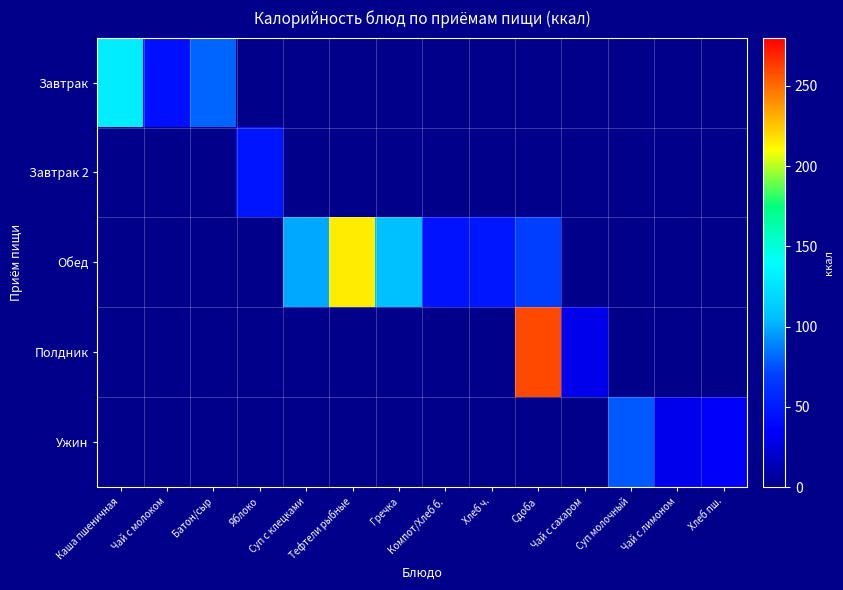

How many categories are shown in the chart?

14